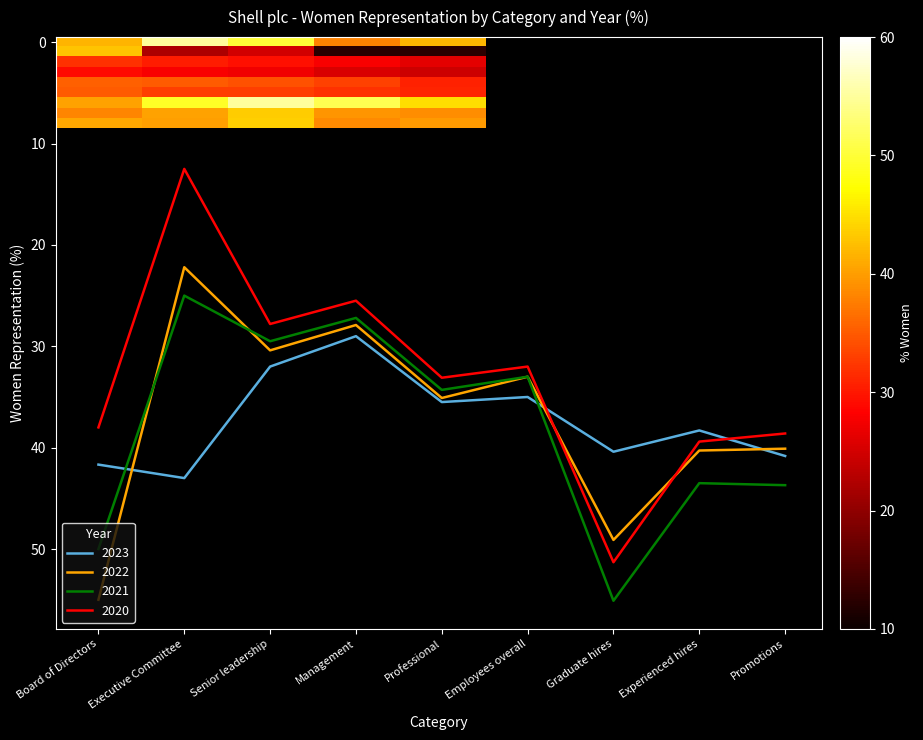

Which series ends up on top after the final intersection of 2022 and 2020?

2022